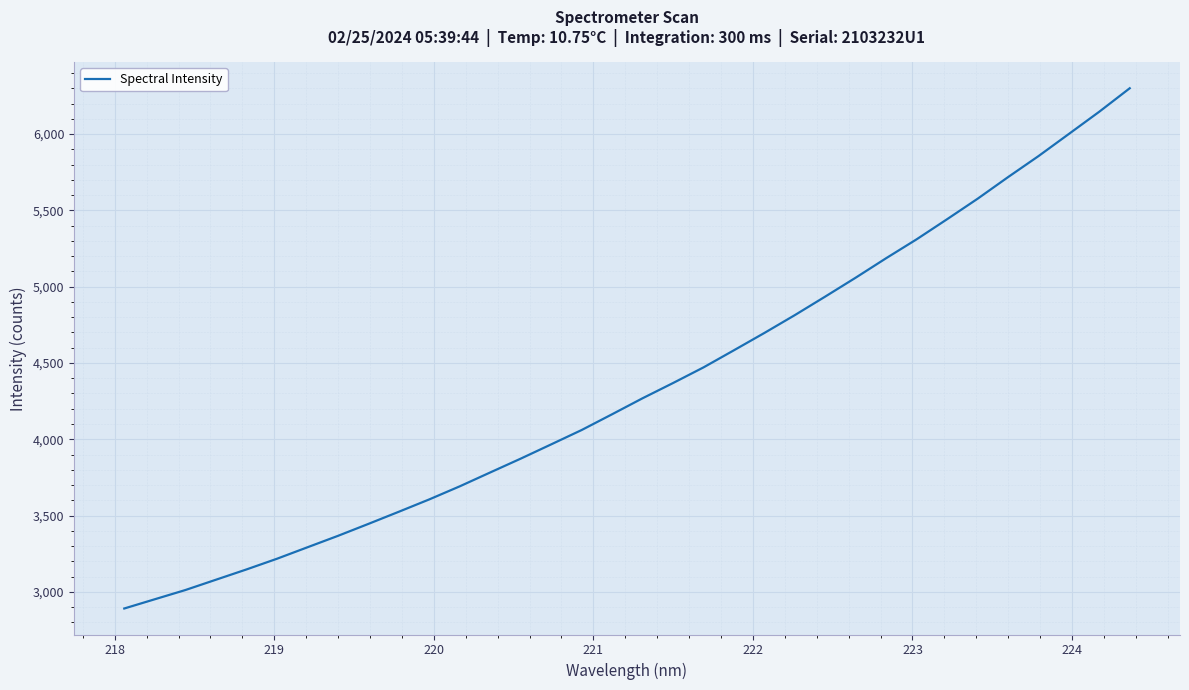

How many lines are shown in the chart?

1